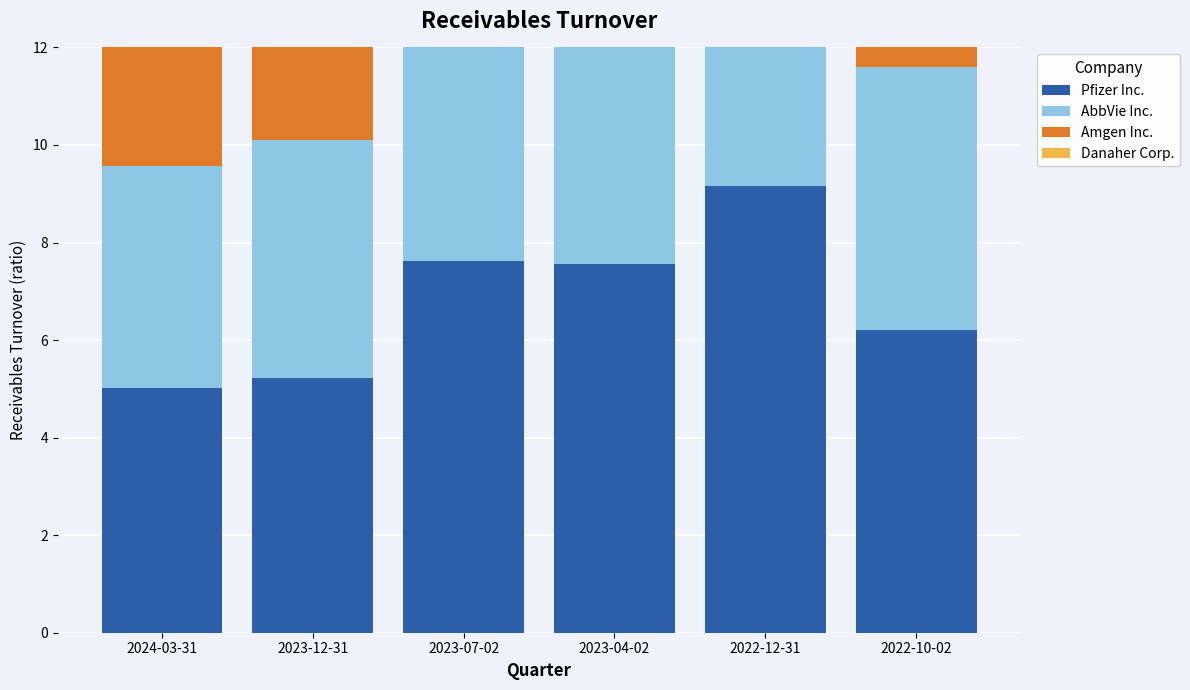

At 2022-10-02, list the series in order from largest to smallest.

Danaher Corp., Pfizer Inc., AbbVie Inc., Amgen Inc.